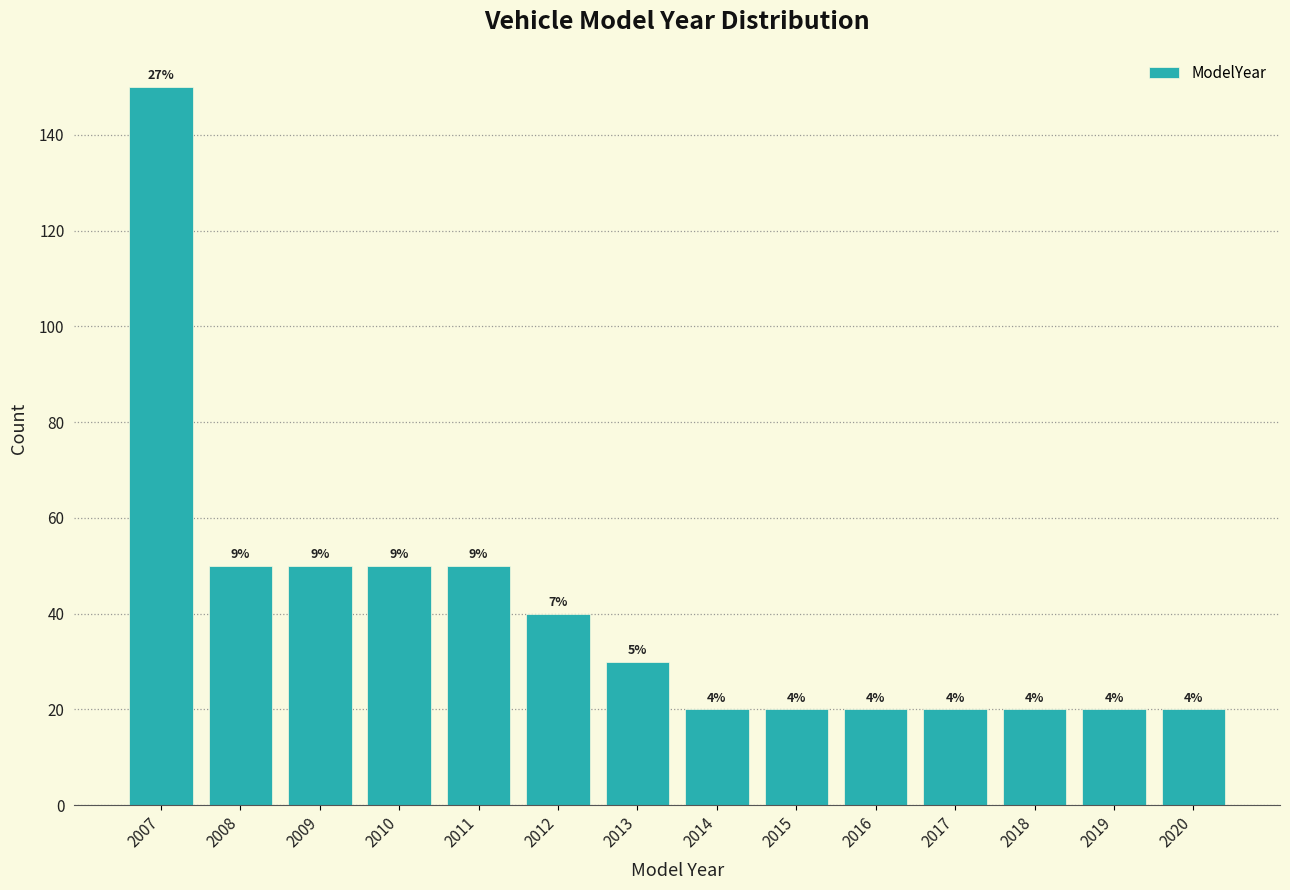

How many bars are there in total?

14